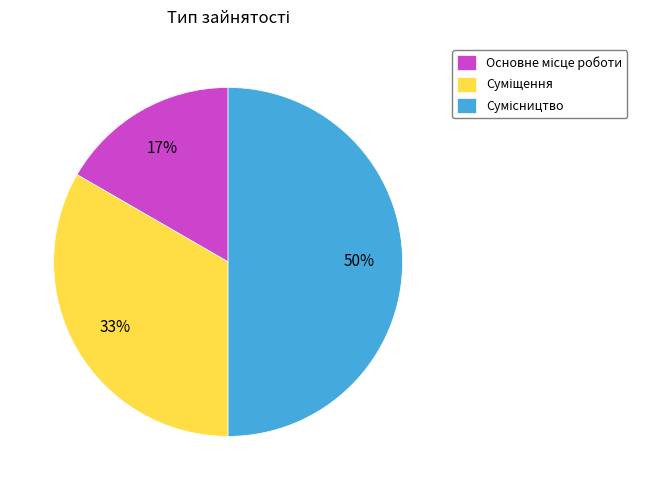

Which slice is the largest?

Сумісництво